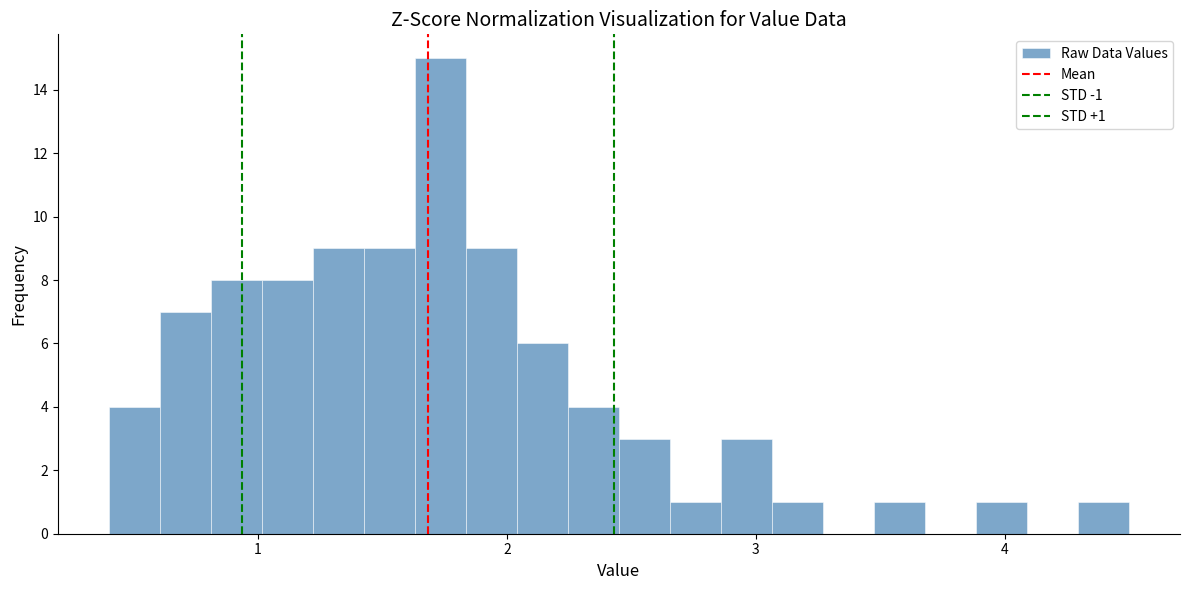

Read against the x-axis, roughly where is the centre of the tallest bar?

1.7